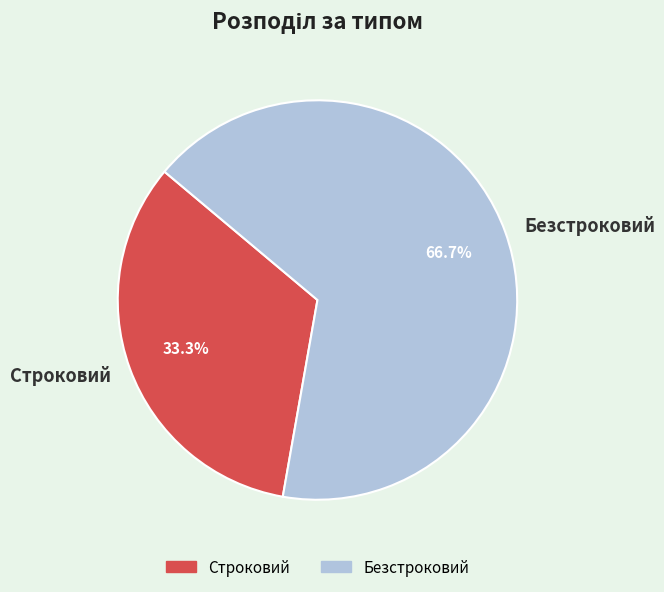

Combined, do Безстроковий and Строковий account for over 50%?

Yes